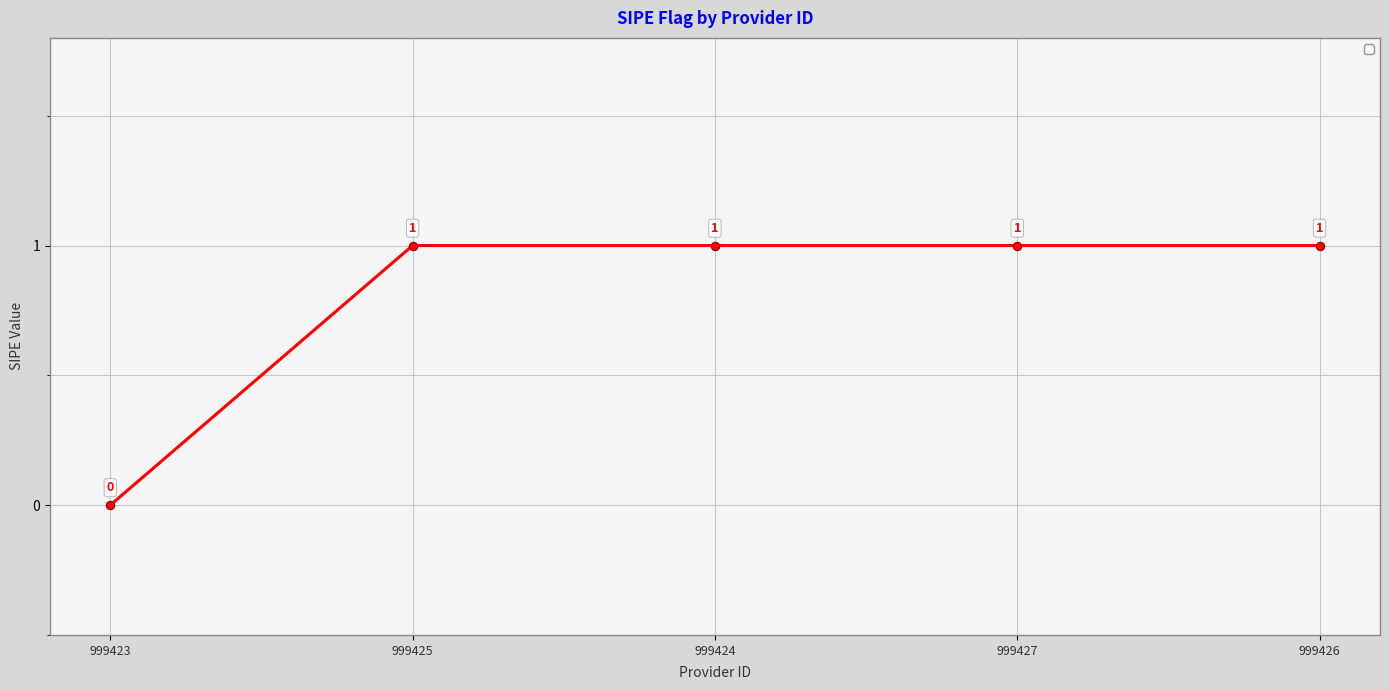

Which category has the lowest value across all series?

999423